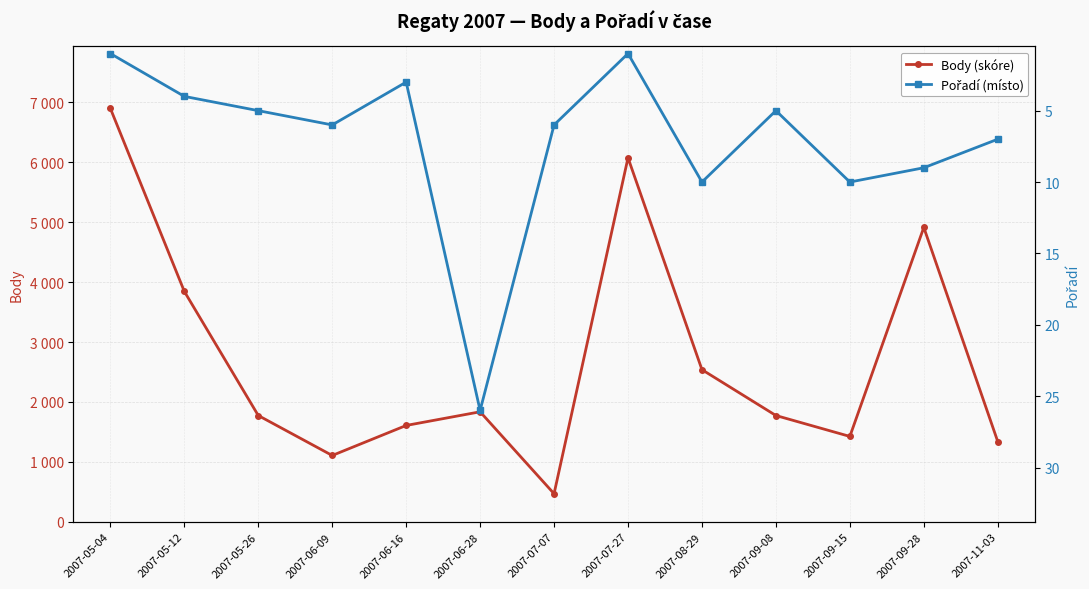

Where is the first local maximum for Body (skóre)?

2007-06-28